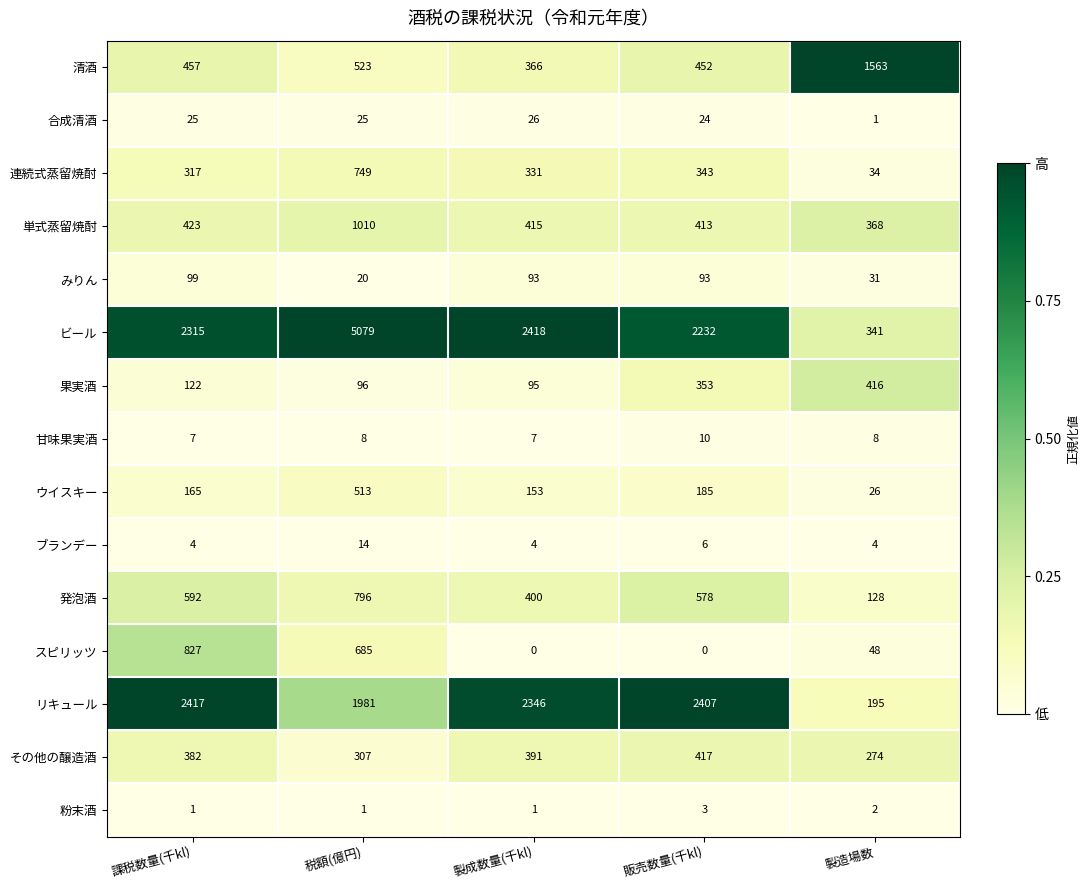

True or false: 合成清酒 has a value of 26 at 製成数量(千kl).

True